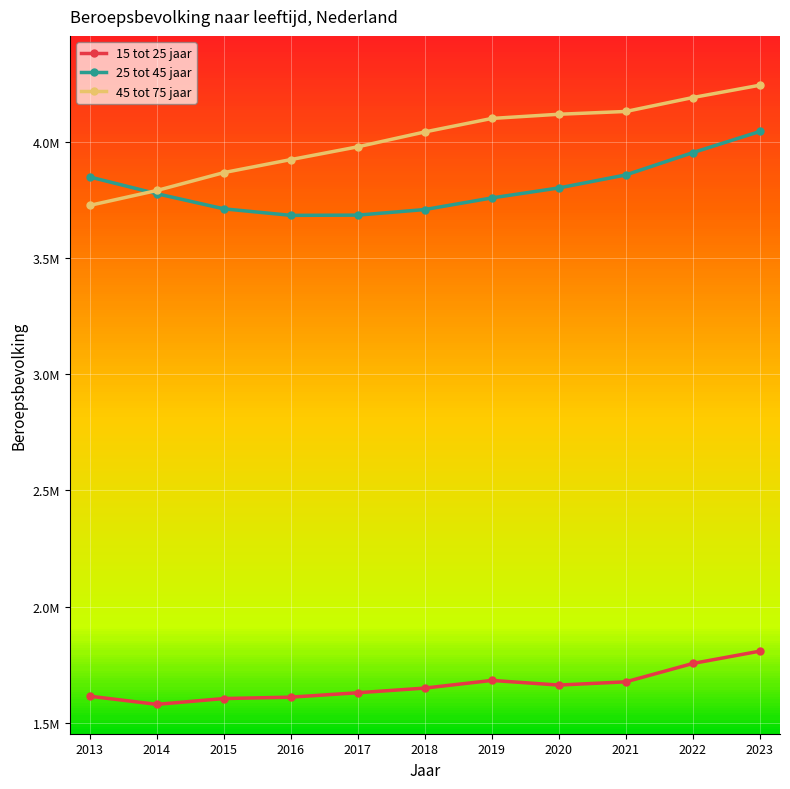

Reading right to left, list all the values displayed in this chart.

15 tot 25 jaar: 1808000	1755000	1676000	1662000	1682000	1649000	1629000	1610000	1604000	1579000	1614000
25 tot 45 jaar: 4044000	3953000	3857000	3801000	3758000	3708000	3684000	3683000	3711000	3776000	3848000
45 tot 75 jaar: 4243000	4190000	4130000	4118000	4100000	4042000	3978000	3923000	3867000	3790000	3726000